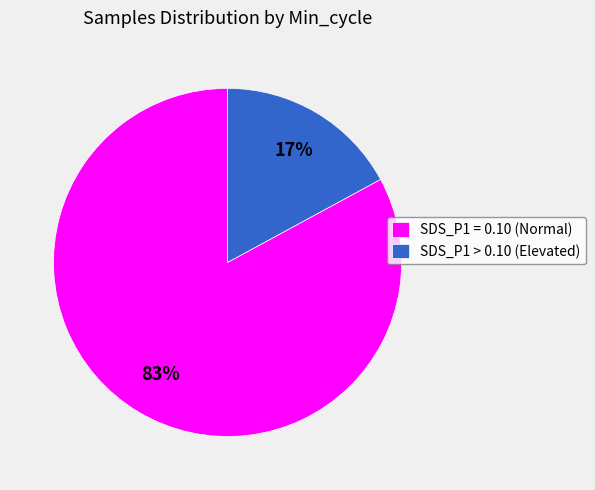

The SDS_P1 = 0.10 (Normal) slice represents 70% of the pie. True or false?

False